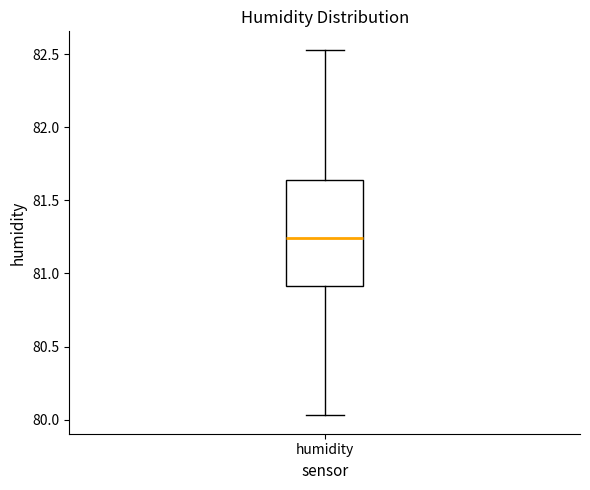

Where does the median line of the box for humidity sit on the y-axis? The values are not printed on the chart, so give them approximately, as read against the axis.

81.25